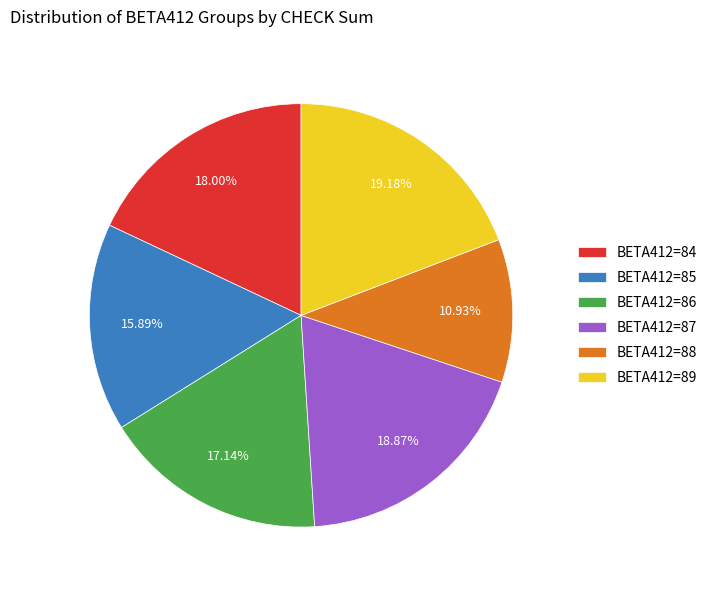

Between BETA412=88 and BETA412=84, which is larger?

BETA412=84